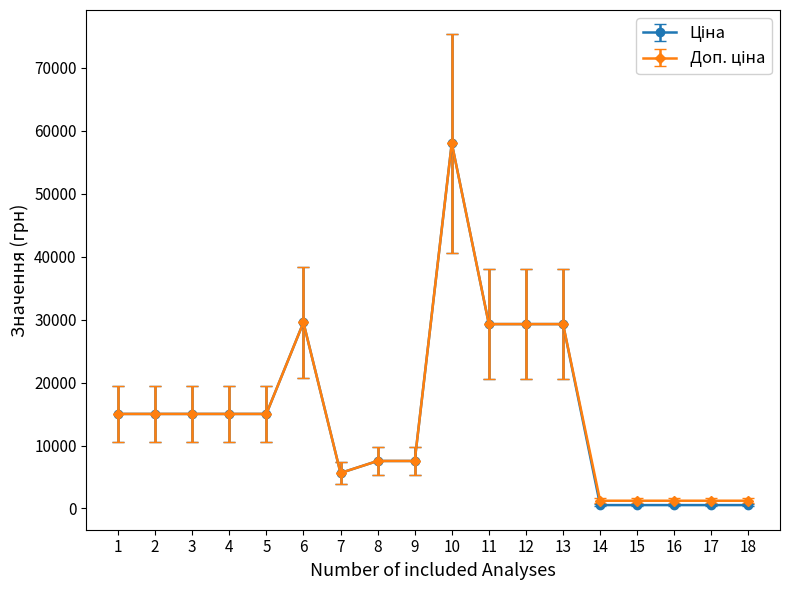

At which category is the sum across all series the highest?

10